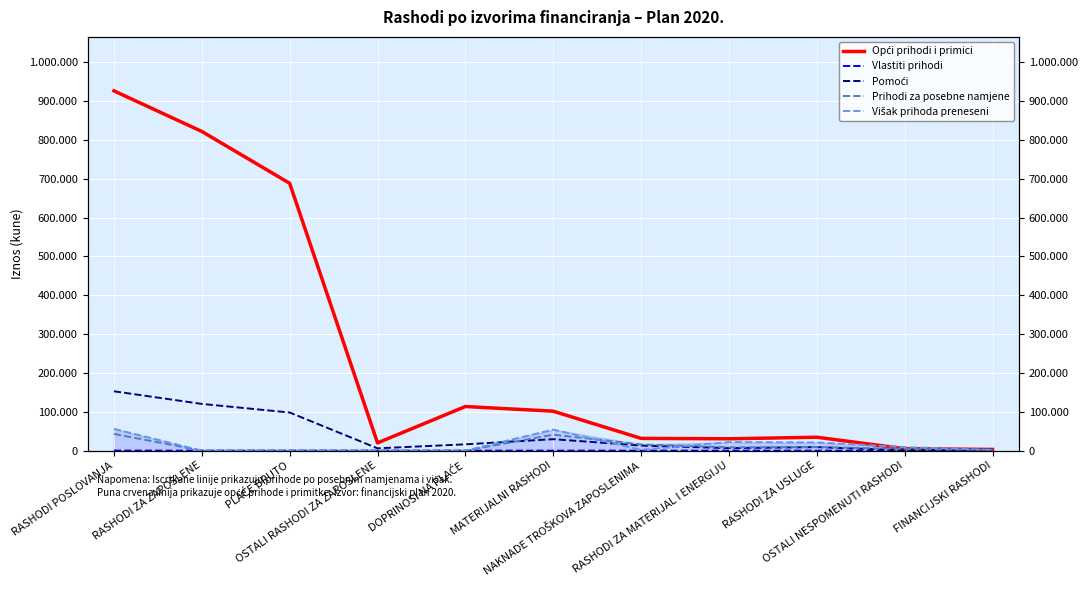

Reading right to left, extract all data points from this chart.

Opći prihodi i primici: 3000.0	5000.0	34500.0	30500.0	31500.0	101500.0	113560.5	19900.0	688244.8	821705.3	926205.3
Vlastiti prihodi: 200.0	0.0	0.0	0.0	0.0	0.0	0.0	0.0	0.0	0.0	200.0
Pomoći: 3000.0	1000.0	9000.0	6500.0	13000.0	29500.0	16192.3	5960.1	98135.0	120287.4	152787.4
Prihodi za posebne namjene: 2000.0	4300.0	9200.0	8500.0	16000.0	41000.0	0.0	0.0	0.0	0.0	43000.0
Višak prihoda preneseni: 2000.0	9000.0	21000.0	22000.0	2000.0	54000.0	0.0	0.0	0.0	0.0	56000.0